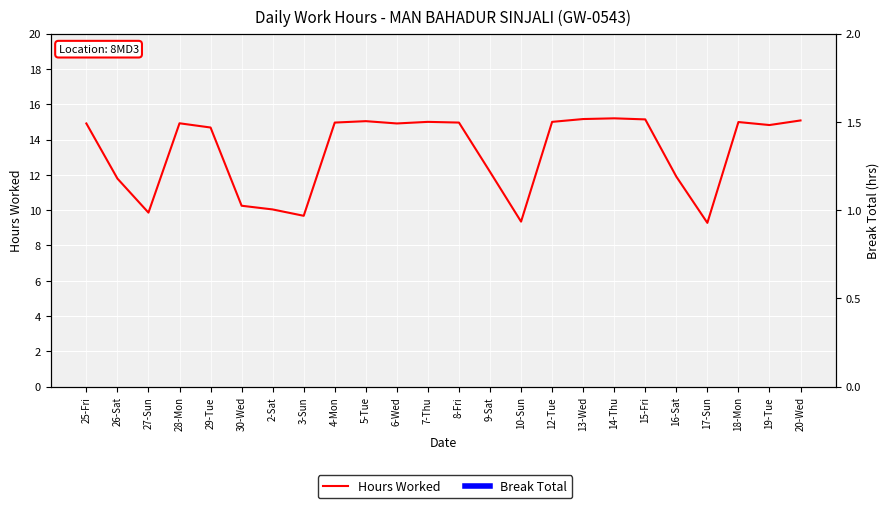

Is it true that the value at 27-Sun is 4.9?

False